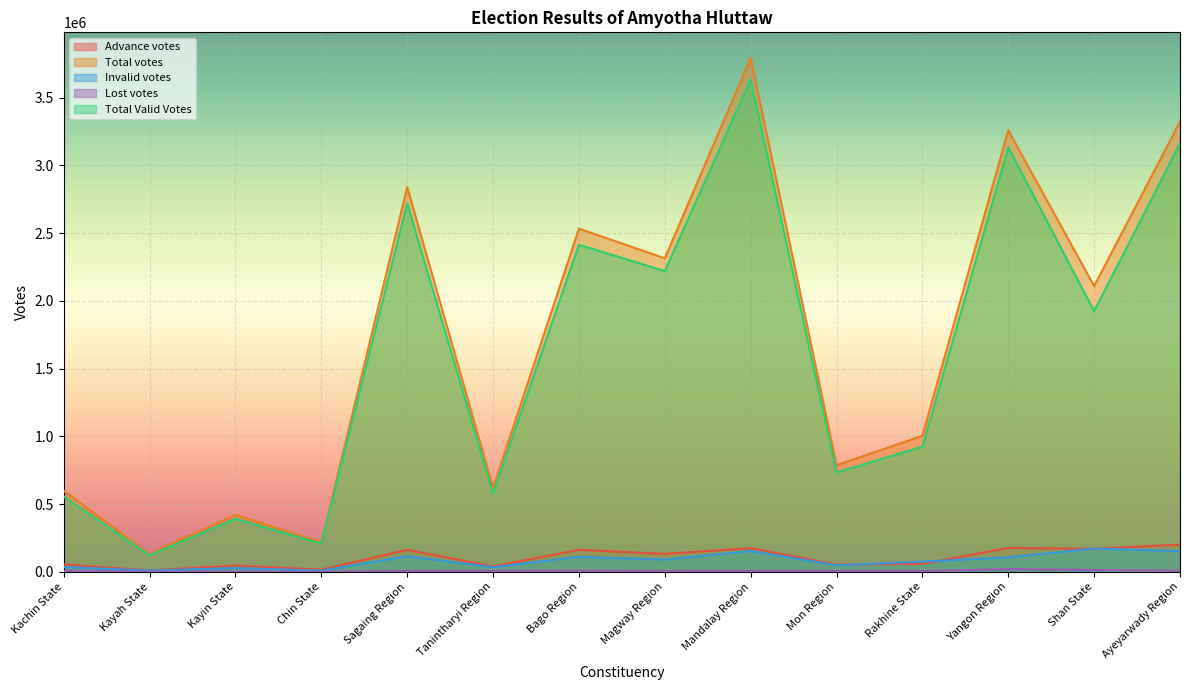

What is the sum of the Total votes values at Sagaing Region and Mon Region?

3626185